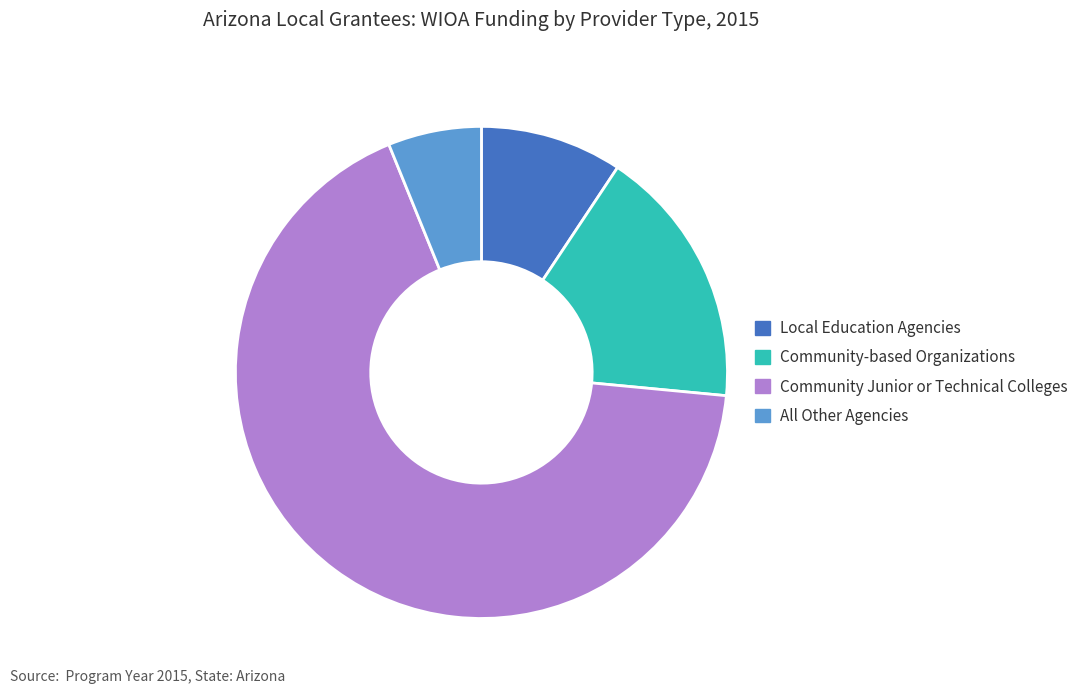

Count the number of slices in the pie.

4